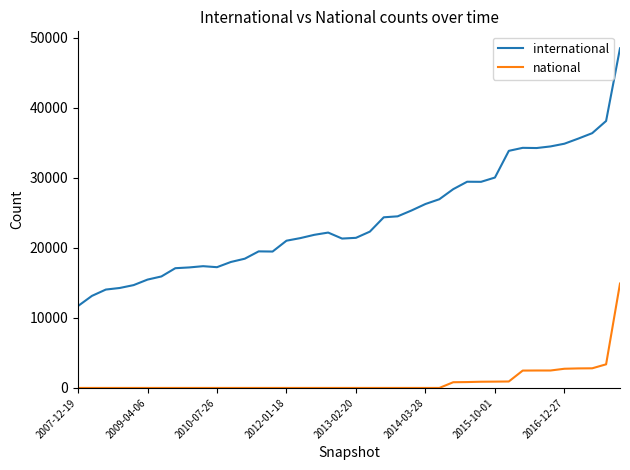

Which series has the largest total across all categories?

international